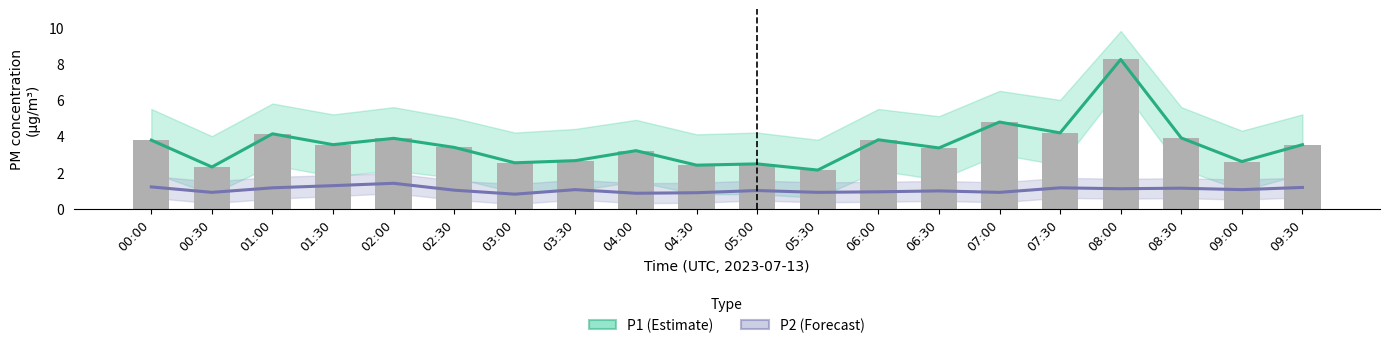

List the series in order of their overall mean, highest first.

P1 (Estimate), P2 (Forecast)